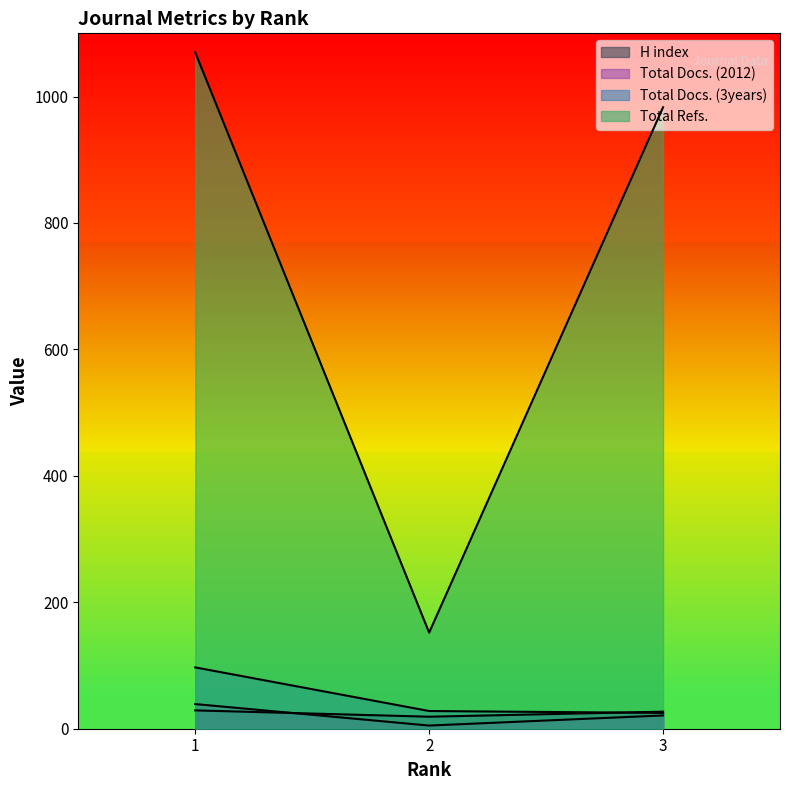

Does the chart display data point markers on the line(s)?

No